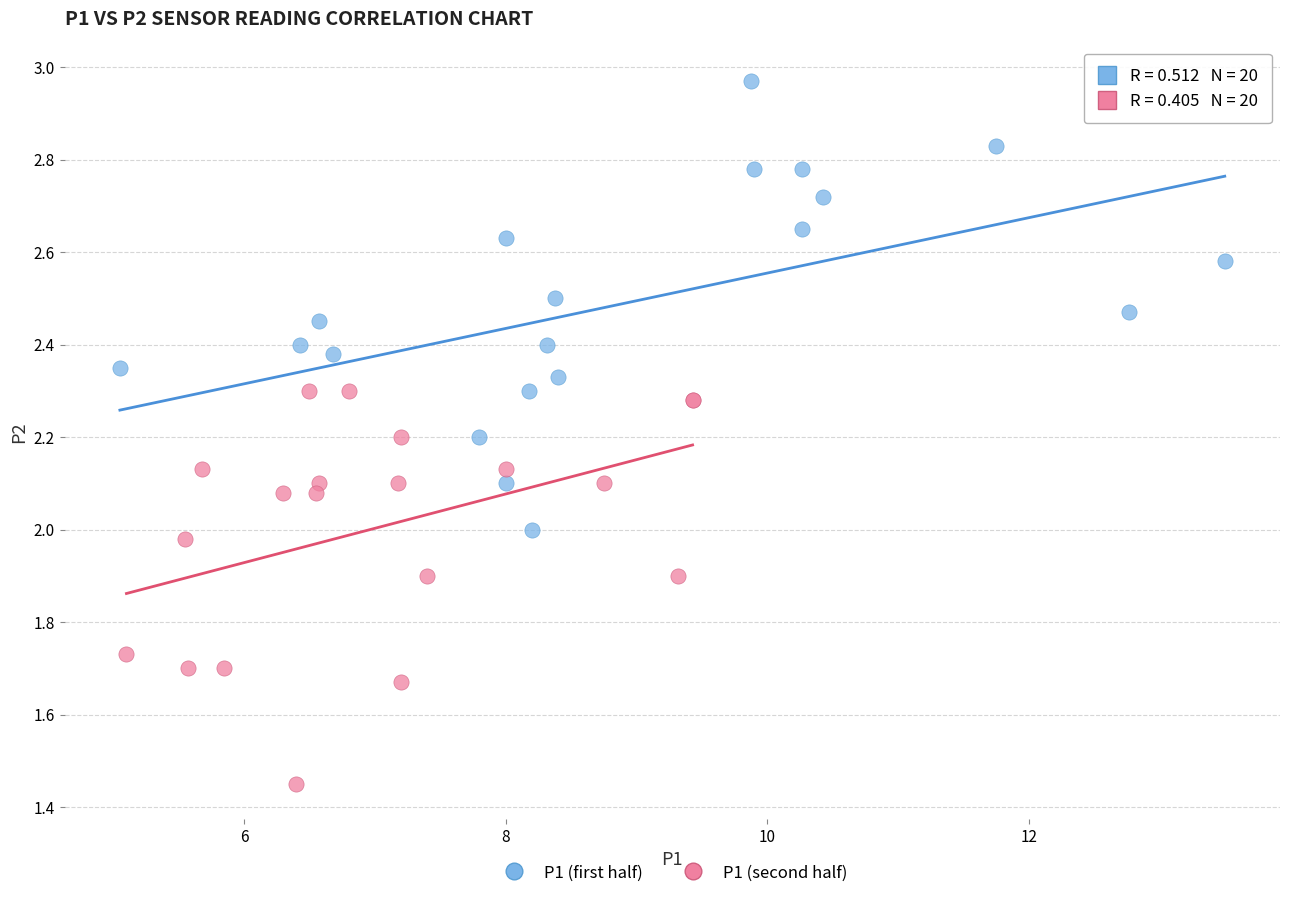

Which series contains the lowest Y value?

P1 (second half)